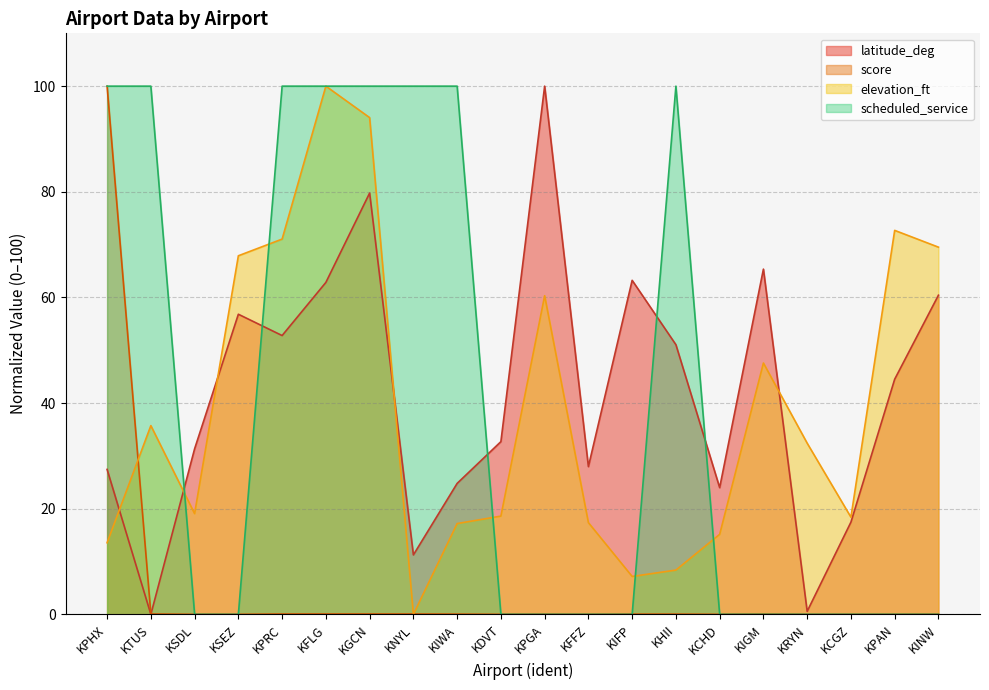

What is the maximum value shown in the chart?

100.0